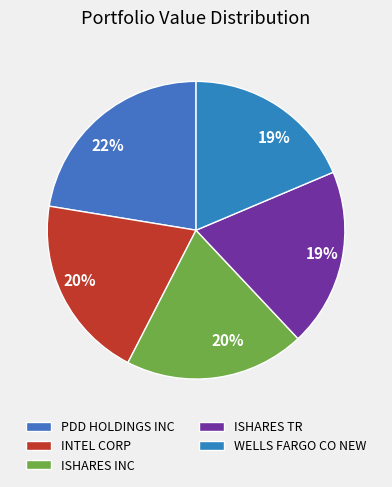

What percentage do ISHARES TR and PDD HOLDINGS INC together represent?

41.8%